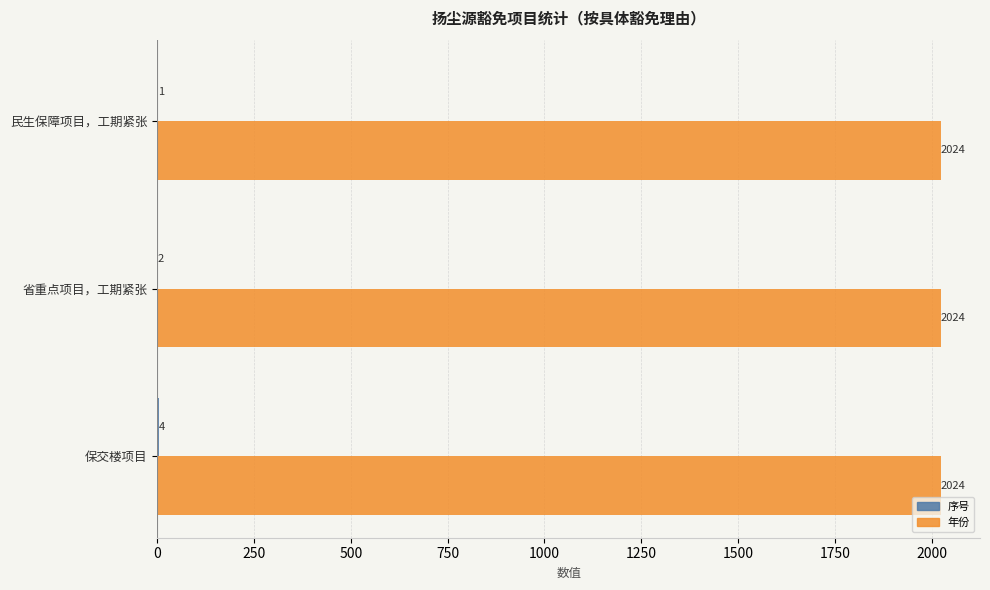

Which series has the largest total across all categories?

年份